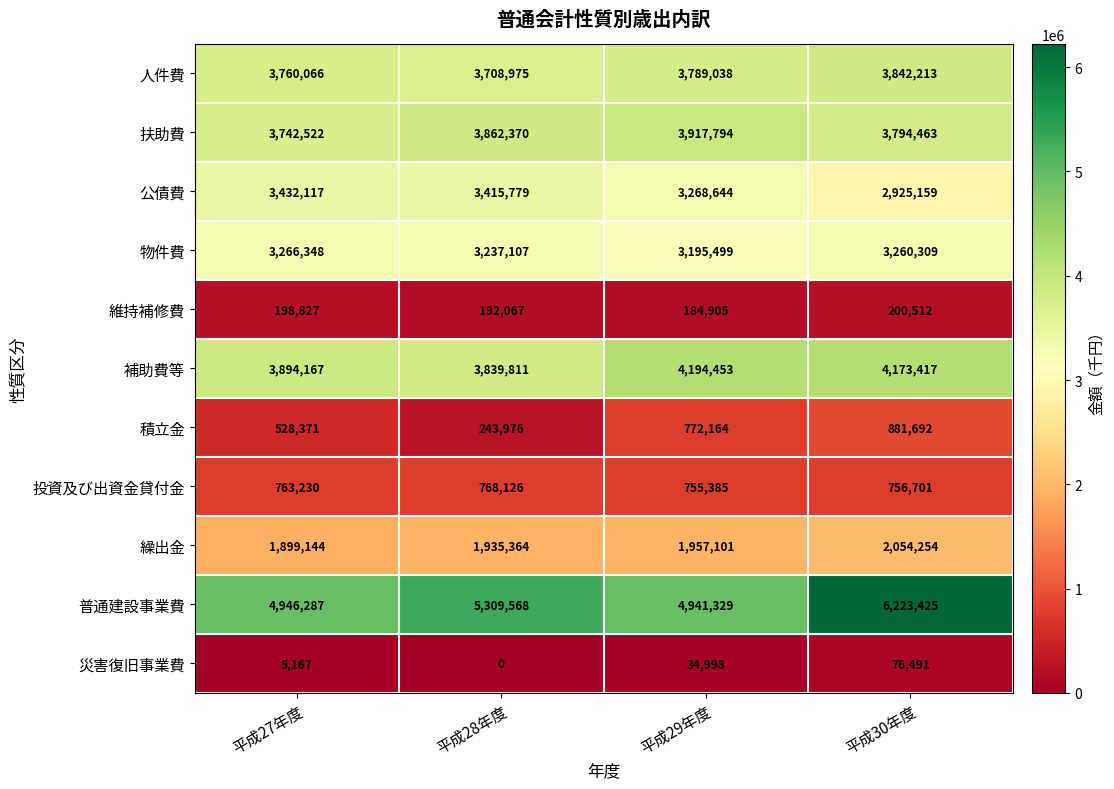

Which series changed the most between 平成27年度 and 平成29年度?

補助費等